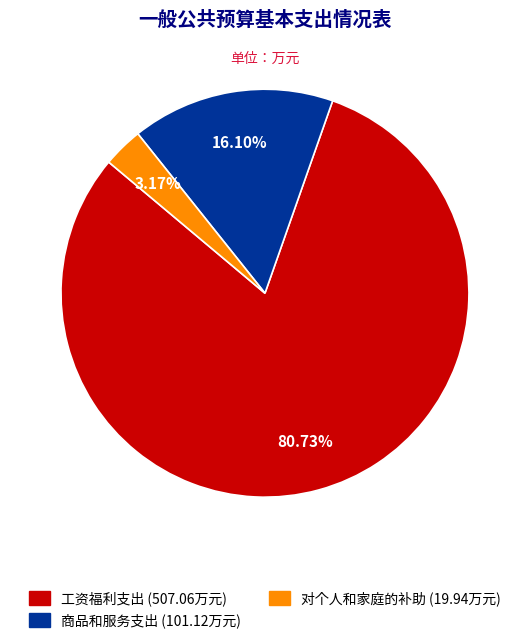

To the nearest percent, what portion does 对个人和家庭的补助 represent?

3%